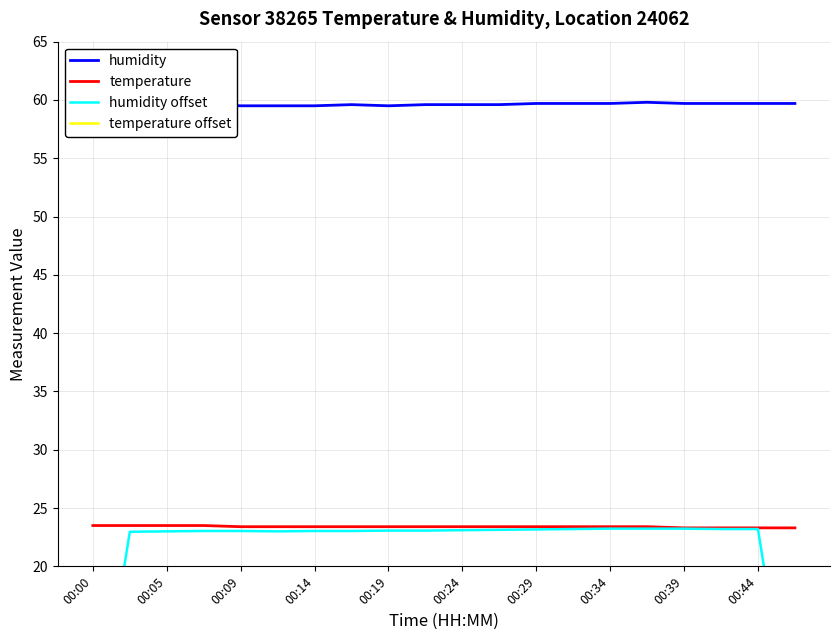

The temperature offset series shows -20.2 at 19. True or false?

False